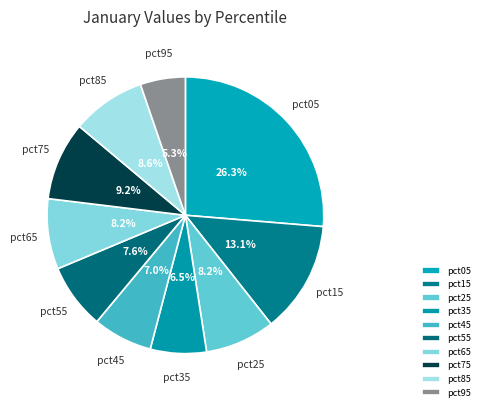

Is it true that pct65 is 17% of the pie?

False